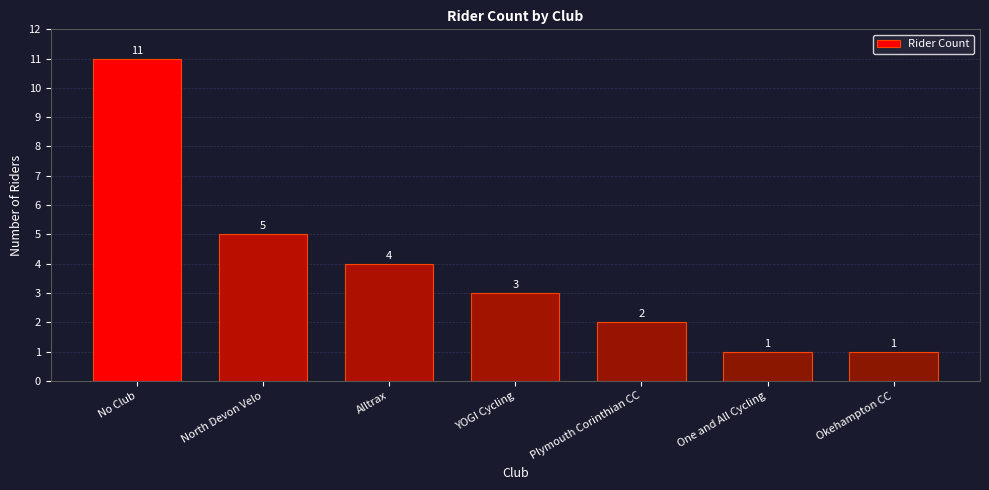

Reading left to right, transcribe all the data shown in this chart.

No Club=11	North Devon Velo=5	Alltrax=4	YOGI Cycling=3	Plymouth Corinthian CC=2	One and All Cycling=1	Okehampton CC=1